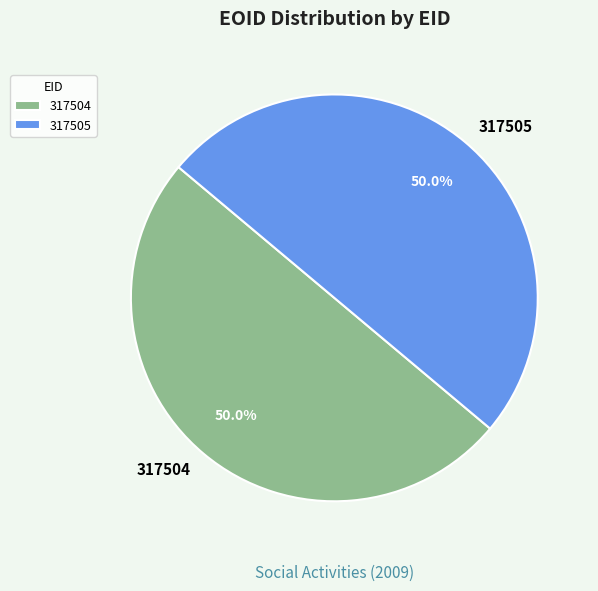

To the nearest percent, what is the average slice percentage?

50%